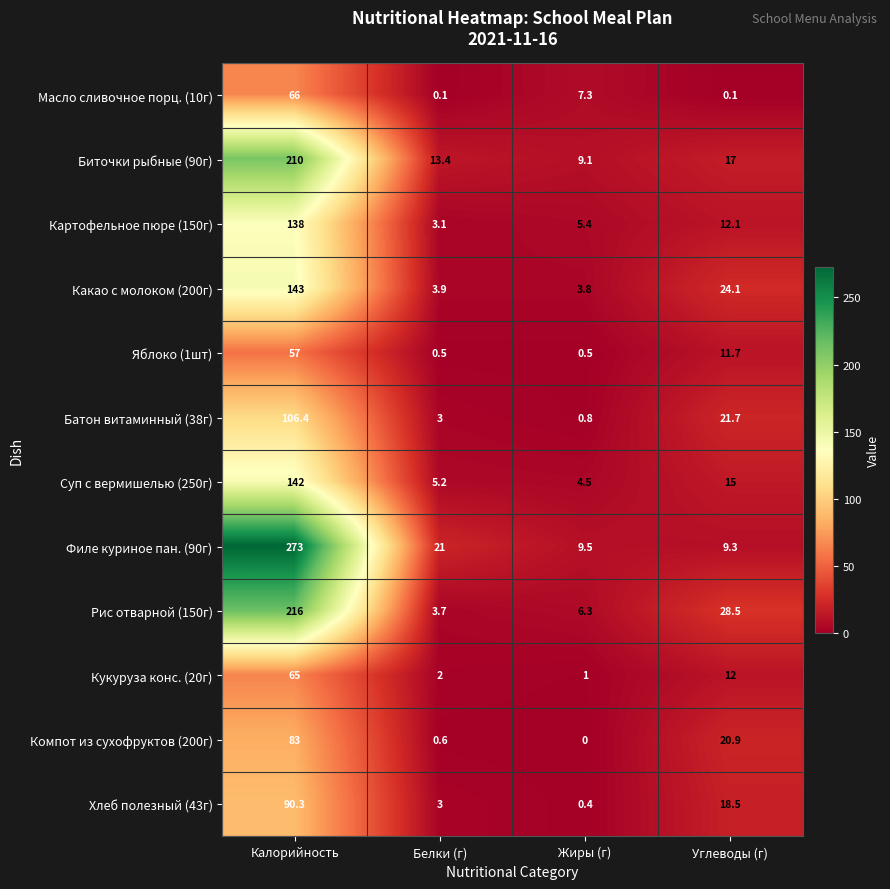

At which category is the sum across all series the highest?

Калорийность